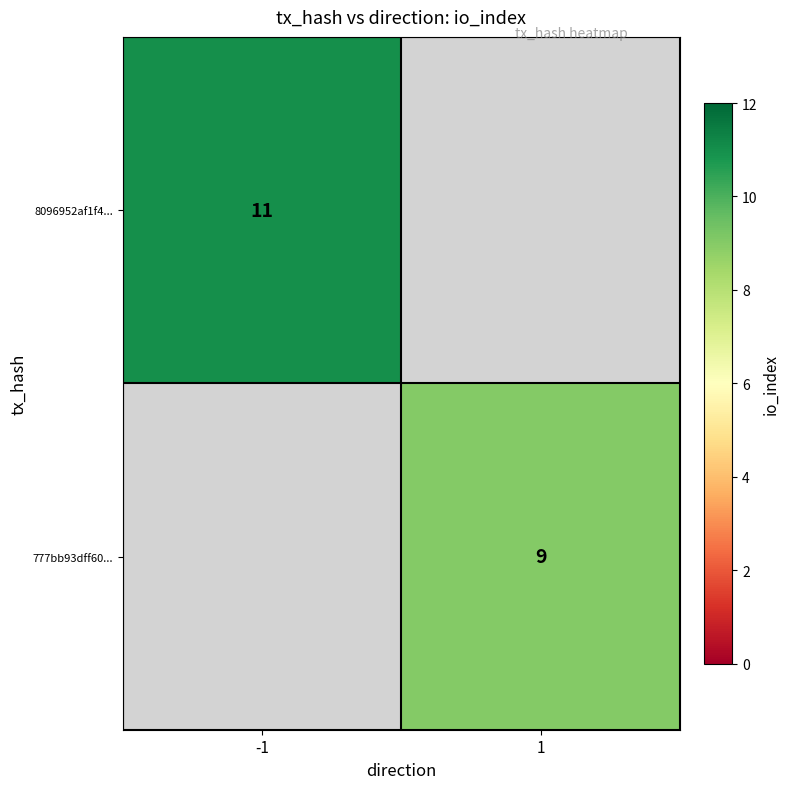

The 8096952af1f4... series shows 5 at -1. True or false?

False